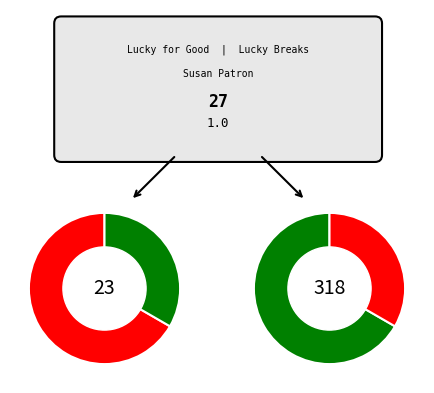

Which slice is the largest?

Lucky for Good